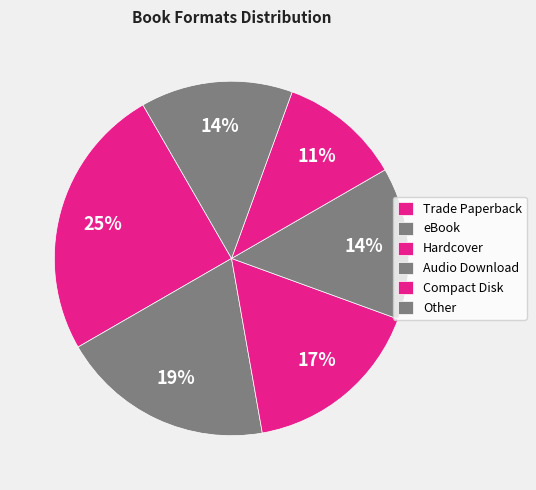

Which has a higher value, Other or eBook?

eBook